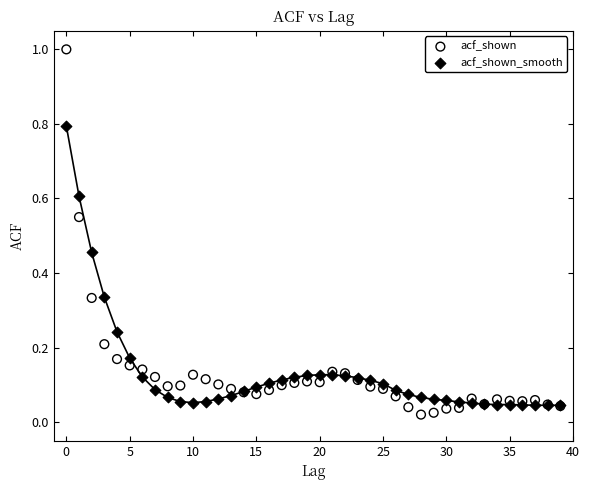

Which series contains the highest Y value?

acf_shown